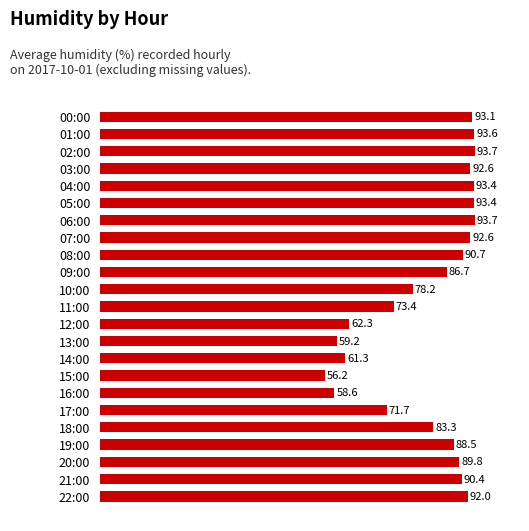

How many values exceed 89?

12